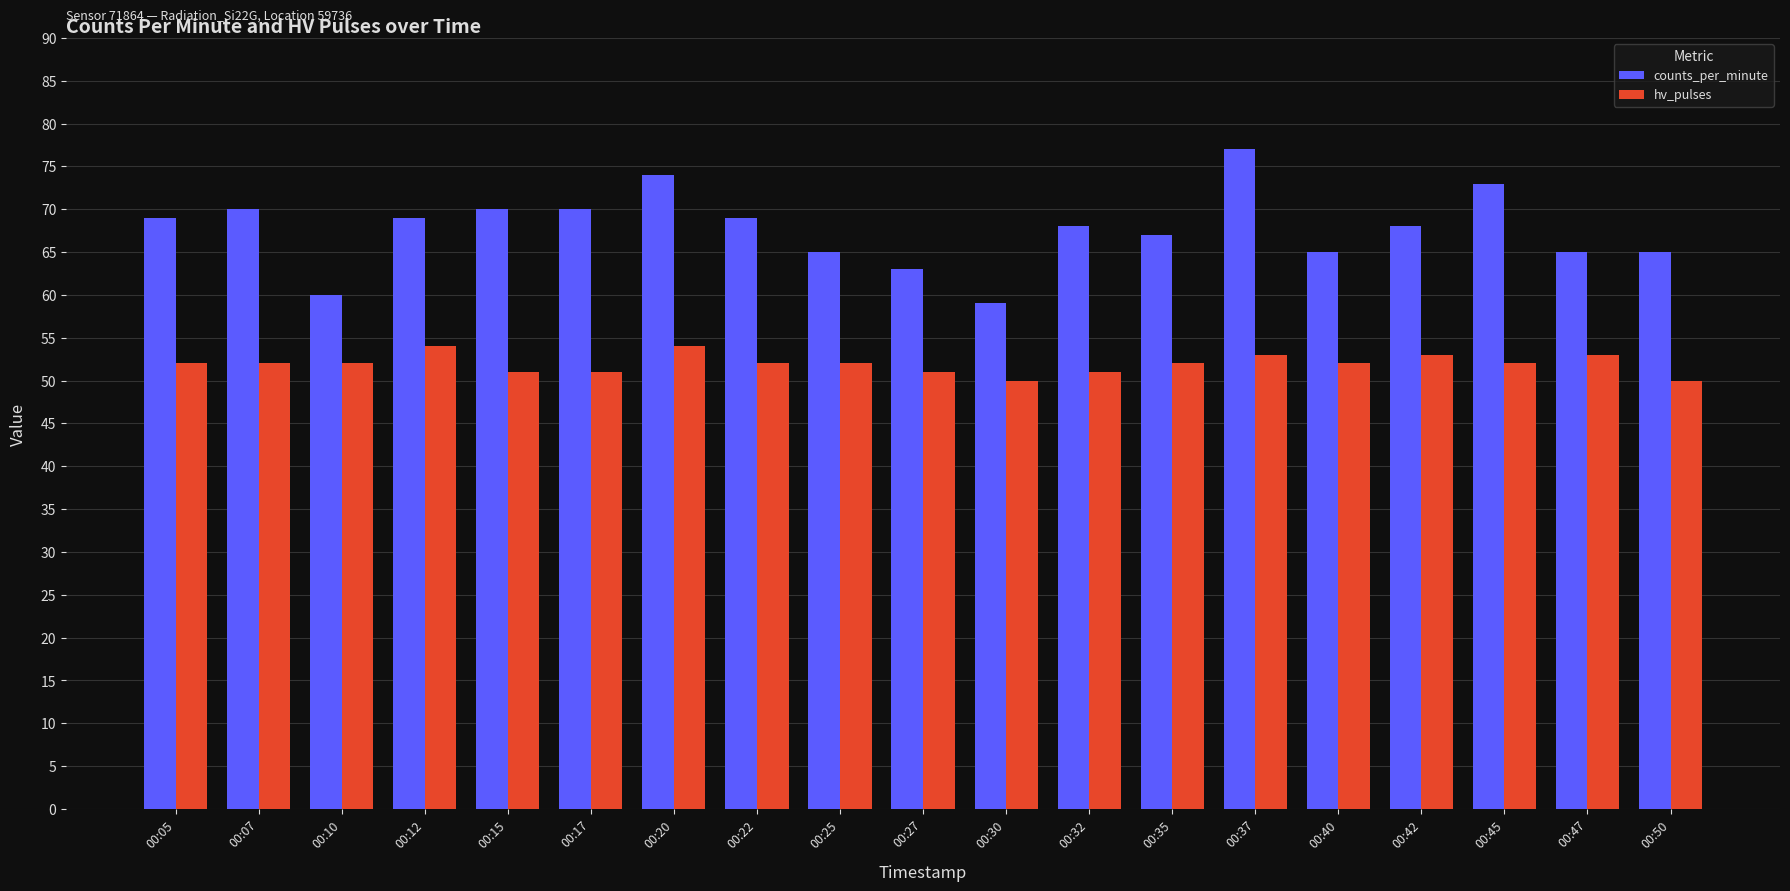

At which category is the sum across all series the highest?

00:37